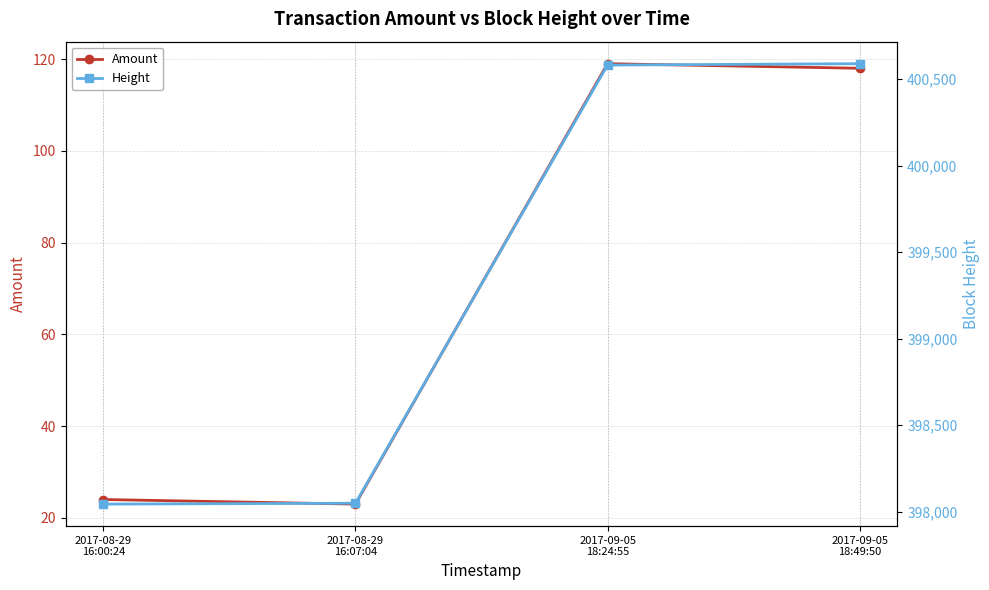

What is the difference between the maximum and minimum values in the Amount series?

96